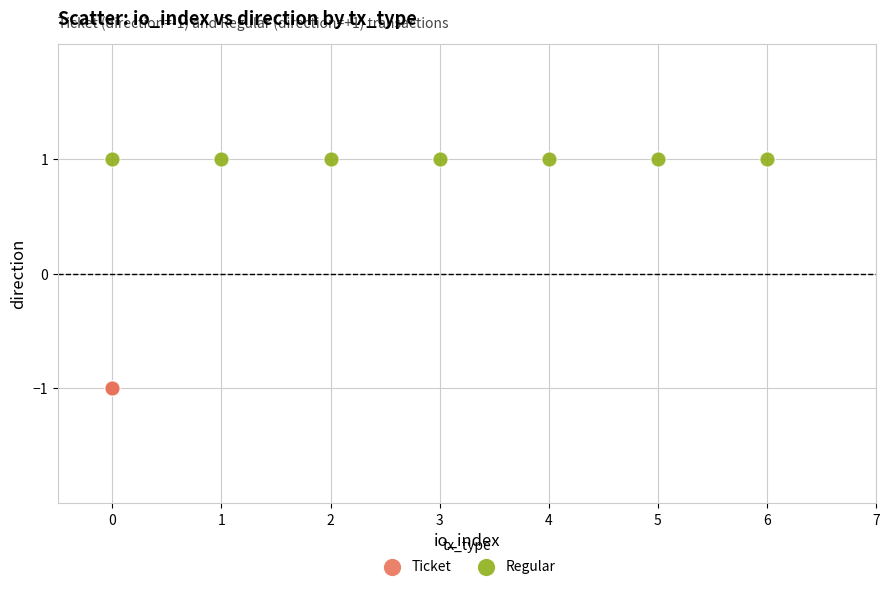

Which series contains the lowest Y value?

Ticket